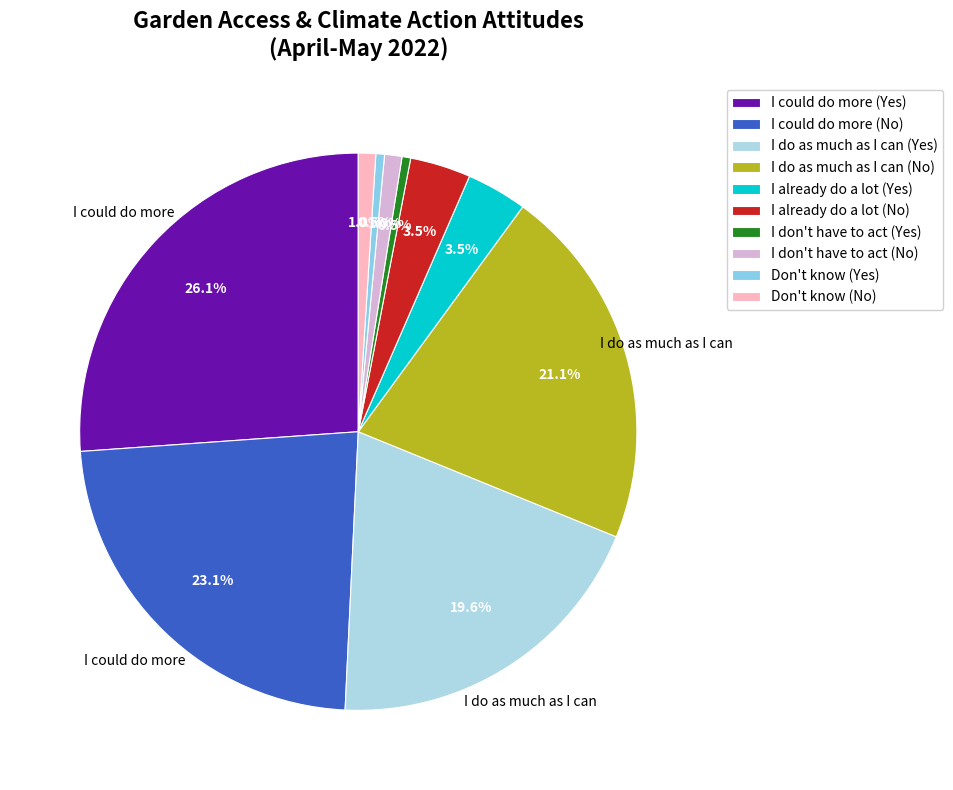

Is there any slice that represents more than half of the pie?

No